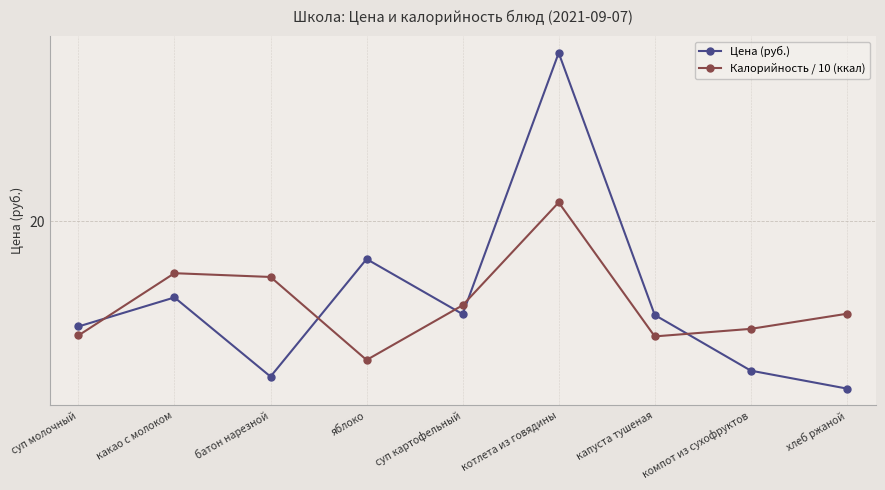

True or false: Цена (руб.) and Калорийность / 10 (ккал) cross at least once.

True